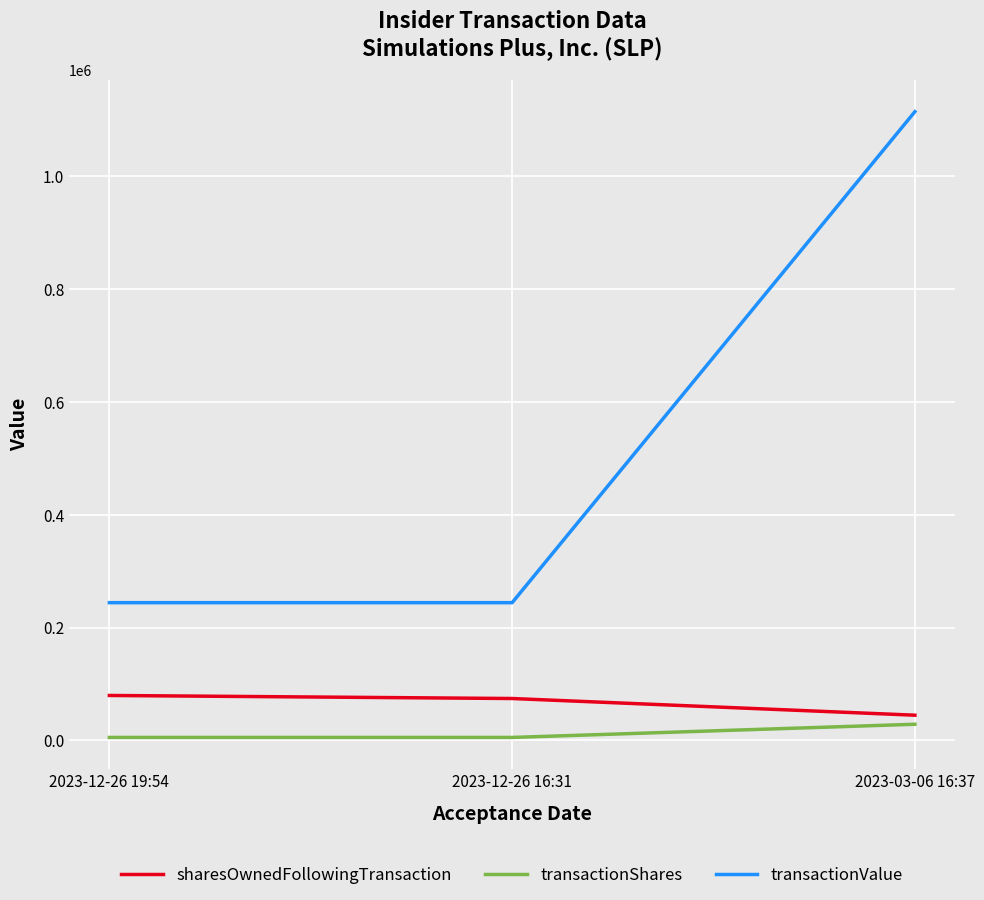

What is the highest value of the sharesOwnedFollowingTransaction series?

79840